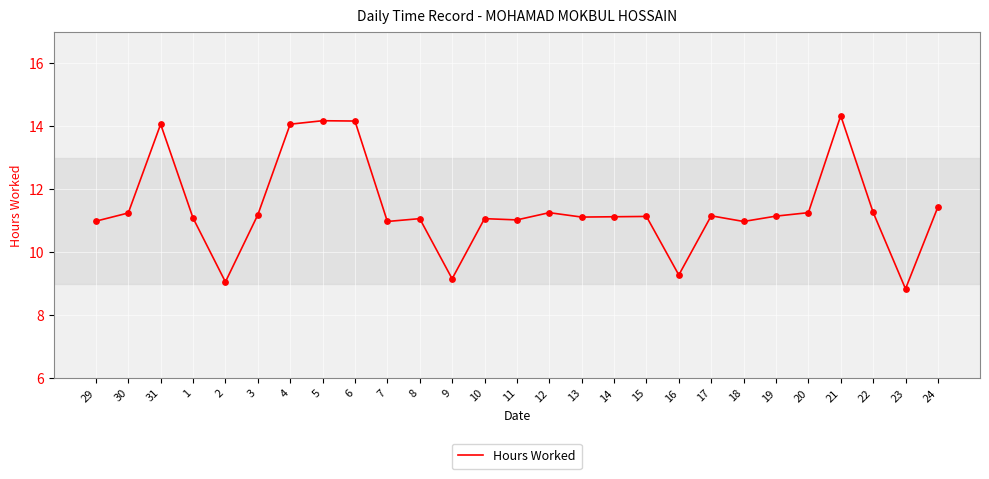

What is the change in value from 11 to 23?

-2.2